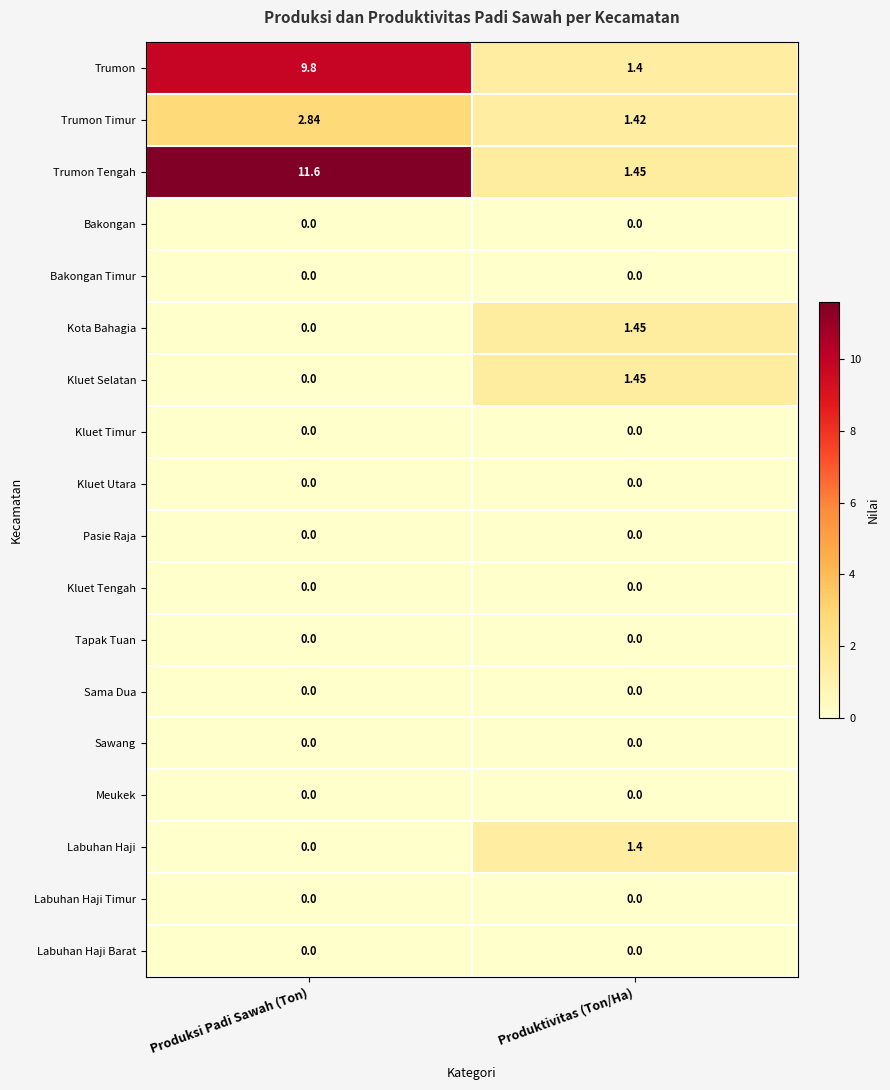

Which series changed the most between Produksi Padi Sawah (Ton) and Produktivitas (Ton/Ha)?

Trumon Tengah